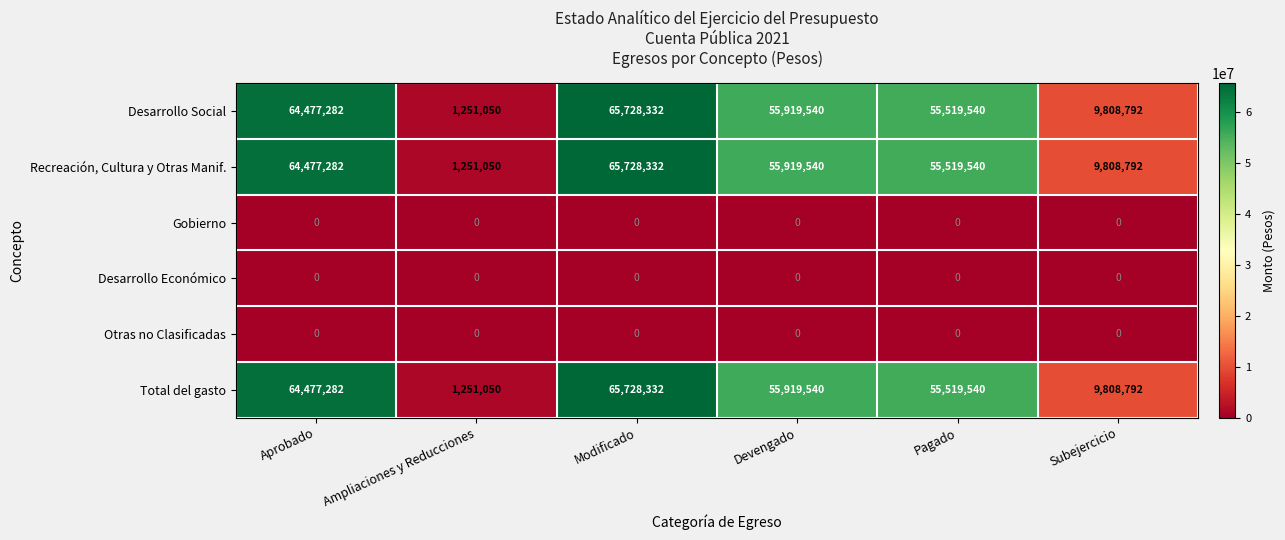

What is the difference between the highest and lowest values at Modificado?

65728332